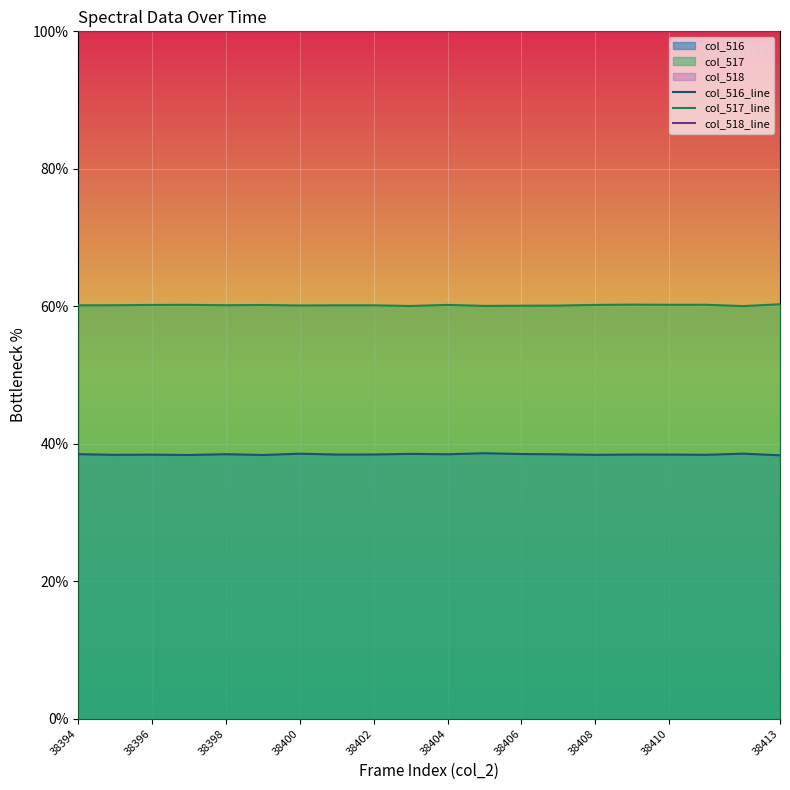

True or false: col_517_line and col_518_line cross at least once.

False